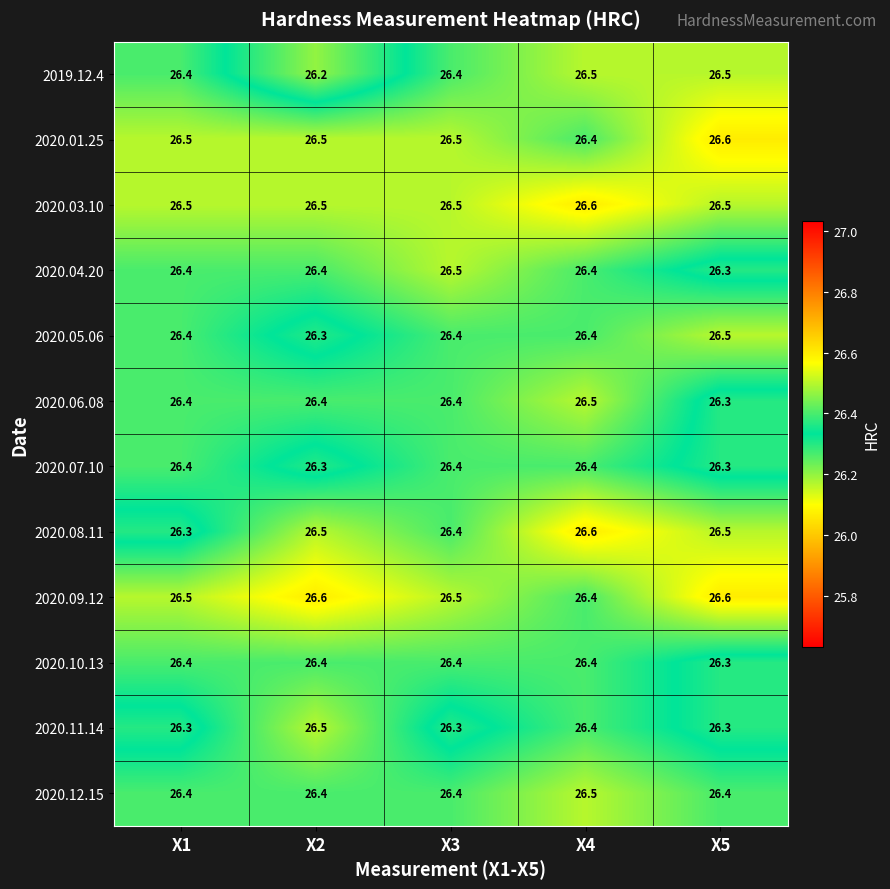

Between X3 and X4, which series saw the biggest shift?

2020.08.11